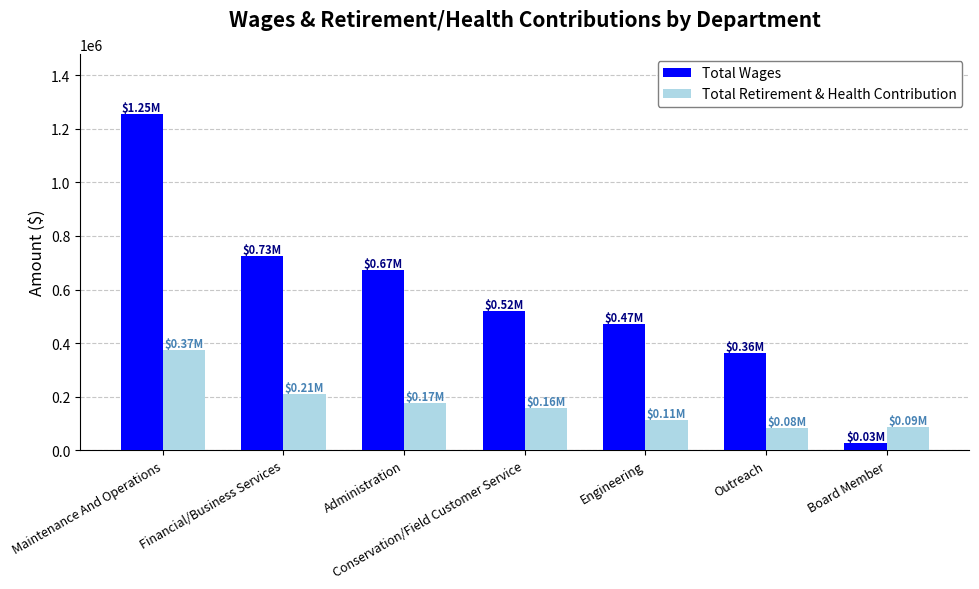

Are the bars grouped side by side (vs. stacked)?

Yes